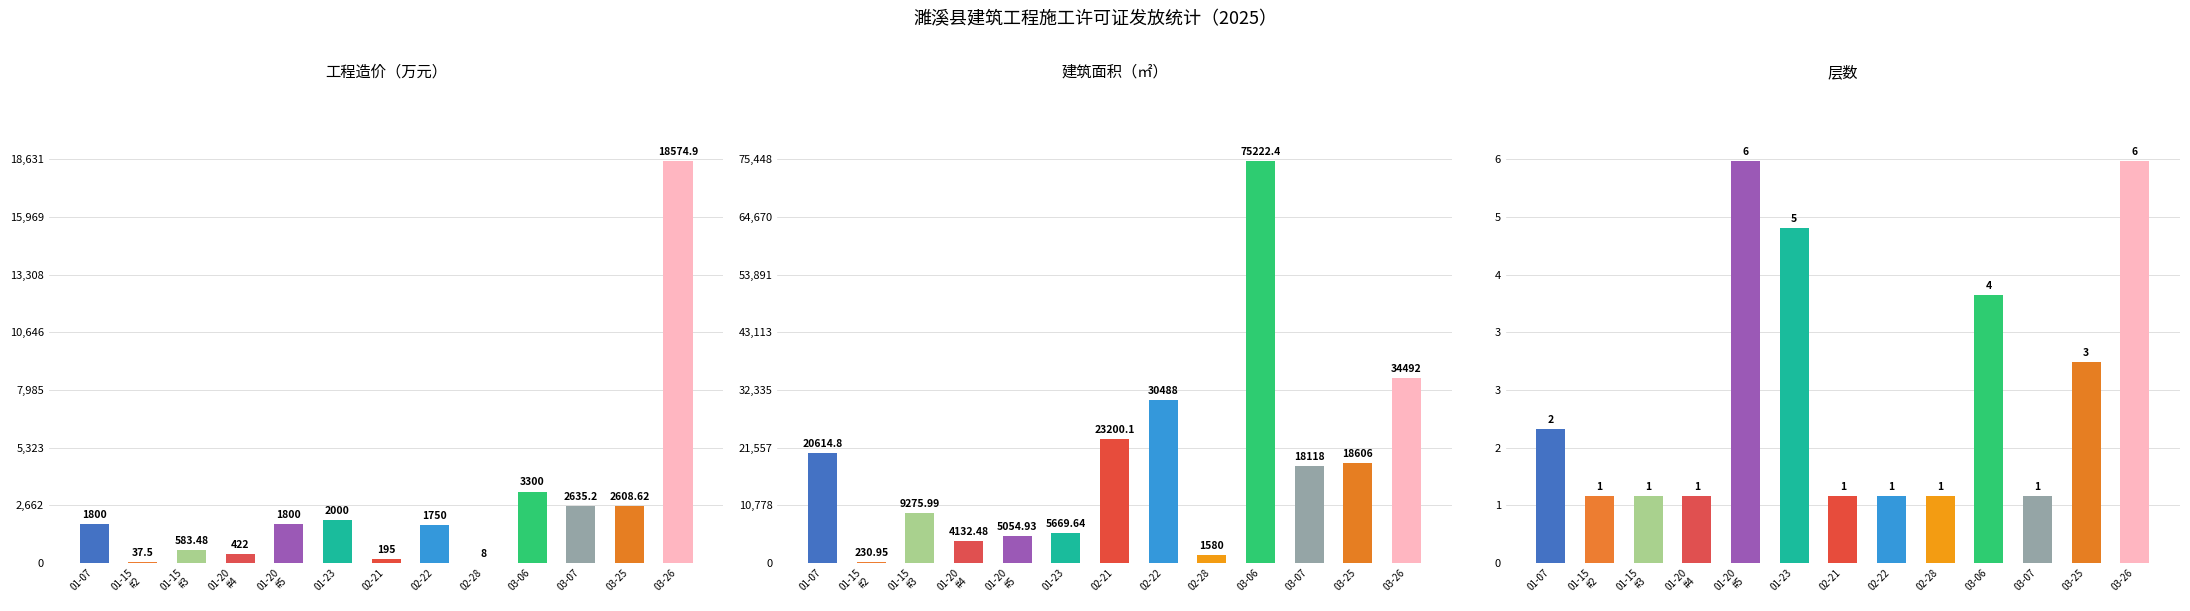

Is the value of 层数 at 02-22 greater than the value of 工程造价（万元） at 01-07?

No